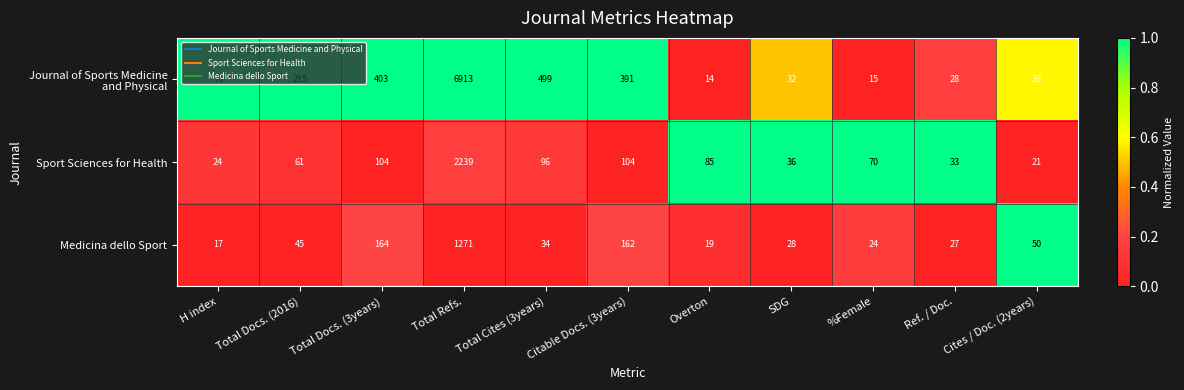

What is the average value of the Sport Sciences for Health series?

261